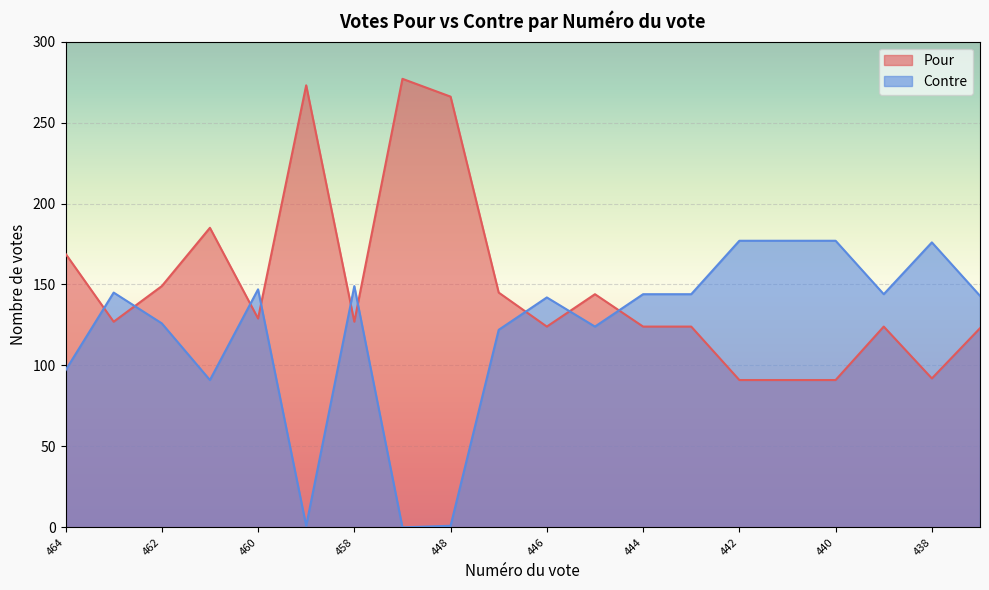

What is the difference between the highest and lowest values at 460?

18